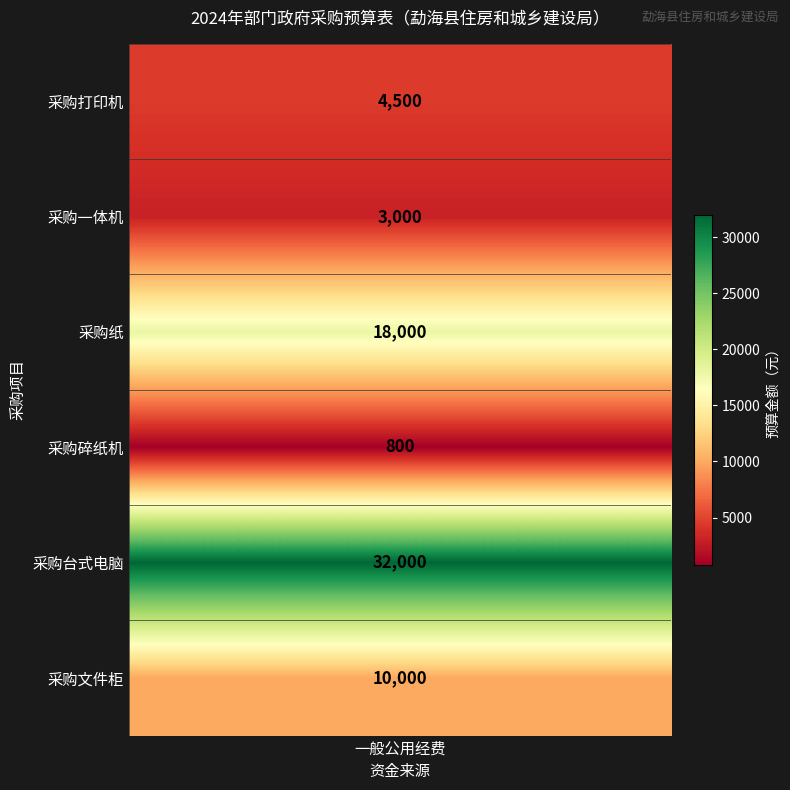

What is the smallest value displayed?

800